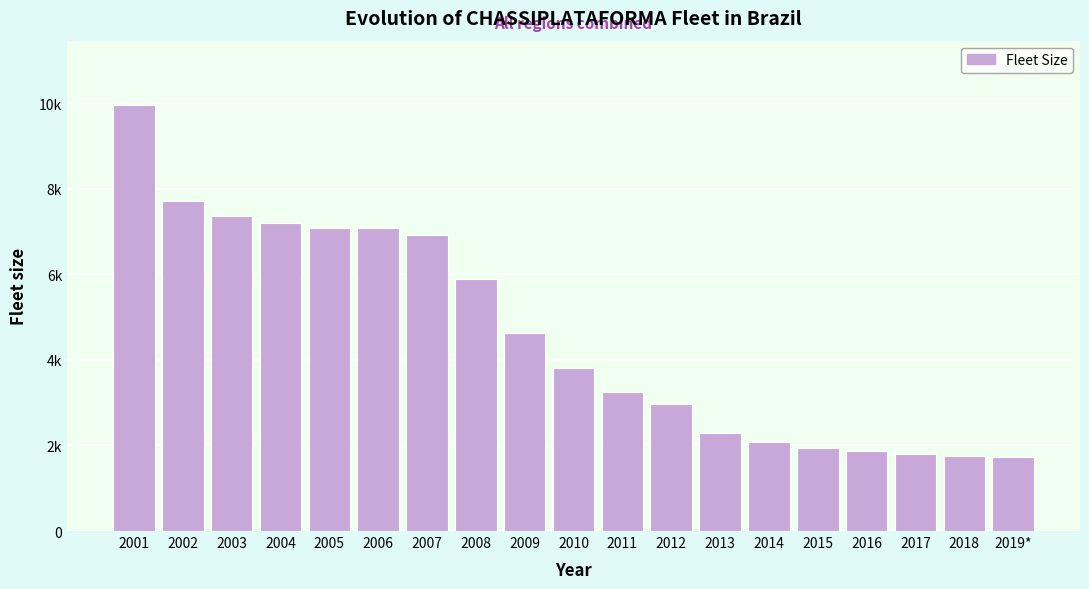

Are the bars horizontal?

No